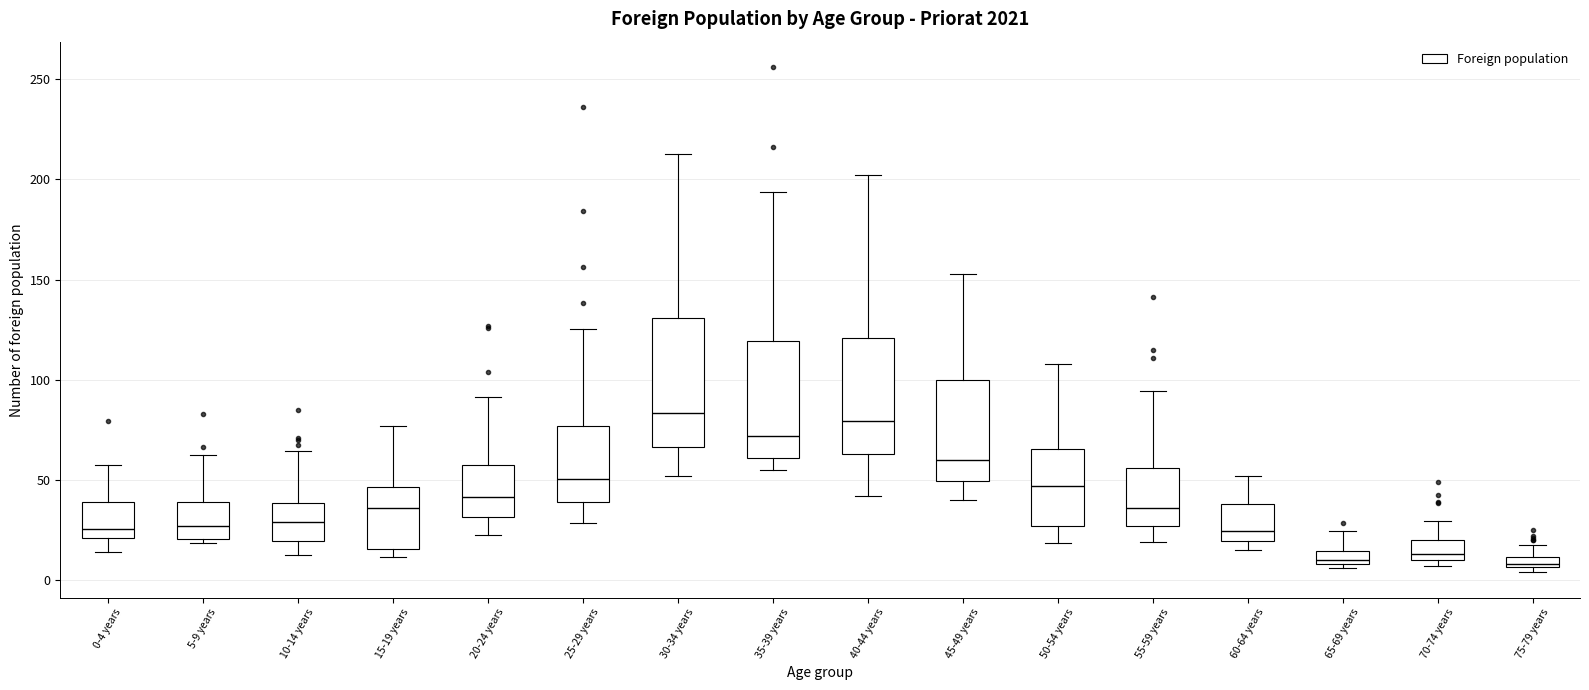

Which box is the tallest, from its lower edge to its upper edge?

30-34 years